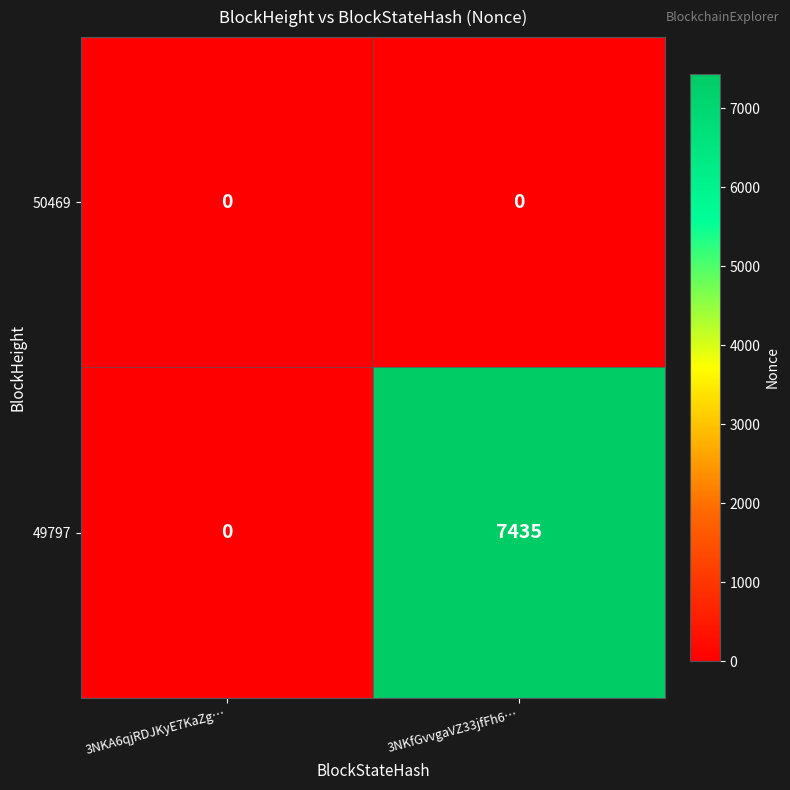

Reading right to left, list all the values displayed in this chart.

50469: 0	0
49797: 7435	0